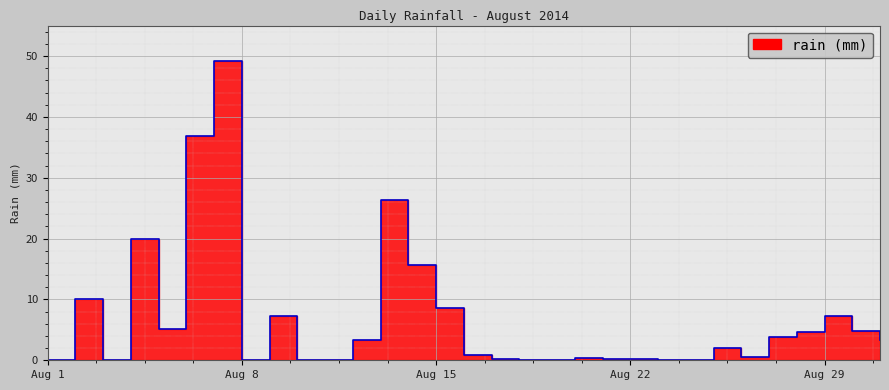

Rank the categories by value from highest to lowest.

2014-08-07, 2014-08-06, 2014-08-13, 2014-08-04, 2014-08-14, 2014-08-02, 2014-08-15, 2014-08-09, 2014-08-29, 2014-08-05, 2014-08-30, 2014-08-28, 2014-08-27, 2014-08-12, 2014-08-31, 2014-08-25, 2014-08-16, 2014-08-26, 2014-08-20, 2014-08-17, 2014-08-21, 2014-08-22, 2014-08-01, 2014-08-03, 2014-08-08, 2014-08-10, 2014-08-11, 2014-08-18, 2014-08-19, 2014-08-23, 2014-08-24